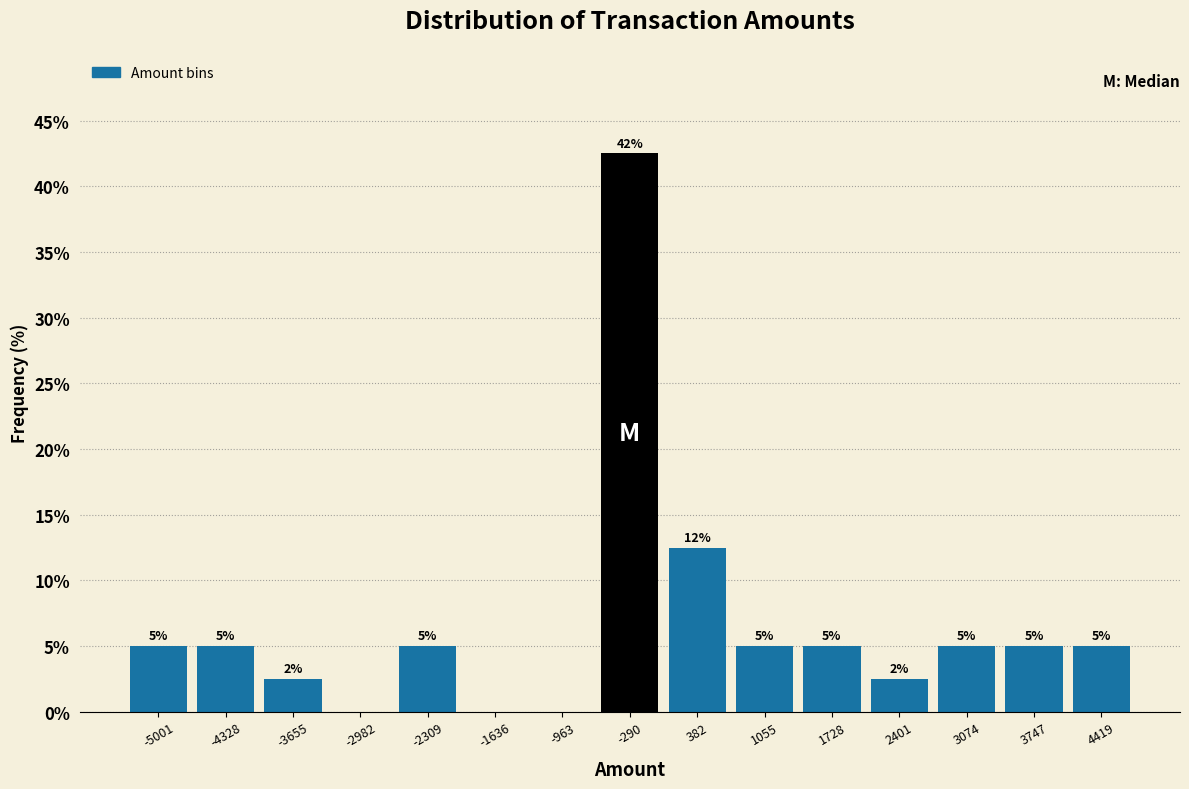

Which range on the x-axis has the tallest bar?

-600 to 0